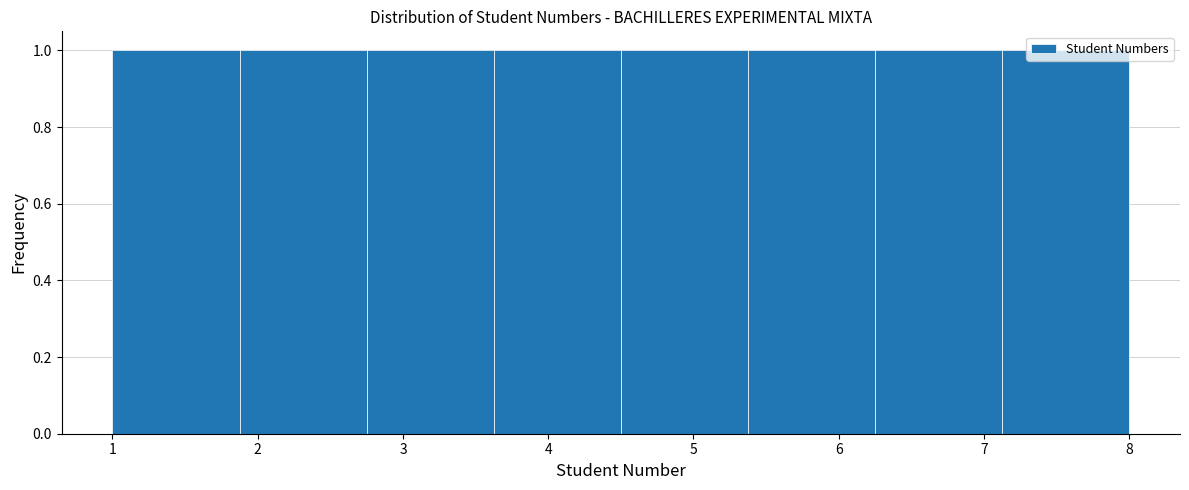

What is the height of the bar covering 5.4 to 6.3 on the x-axis? Neither the bar edges nor the heights are printed on the chart, so give them approximately, as read against the axes.

1